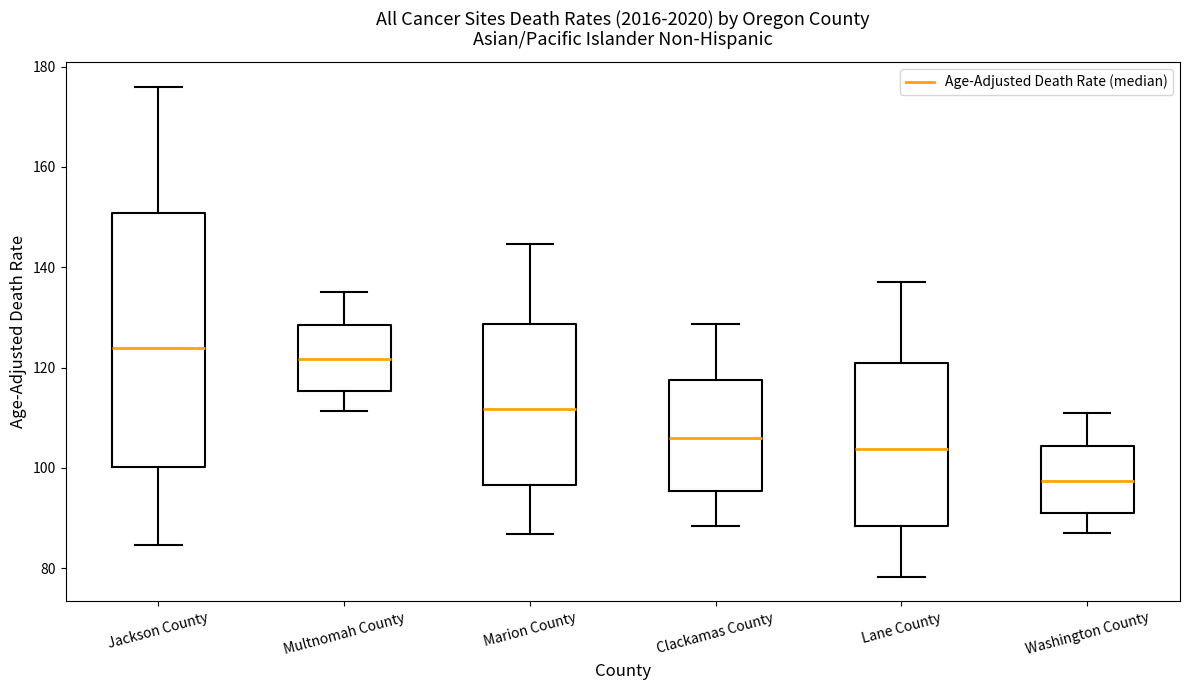

Reading left to right, transcribe this box plot: for each box, give where its median line is, the range the box spans, and where its two whiskers end, as read against the y-axis. The values are not printed on the chart, so give them approximately, as read against the axis.

Jackson County: median 124, box 100 to 150, whiskers 84 to 176
Multnomah County: median 122, box 116 to 128, whiskers 112 to 136
Marion County: median 112, box 96 to 128, whiskers 86 to 144
Clackamas County: median 106, box 96 to 118, whiskers 88 to 128
Lane County: median 104, box 88 to 120, whiskers 78 to 138
Washington County: median 98, box 92 to 104, whiskers 86 to 110